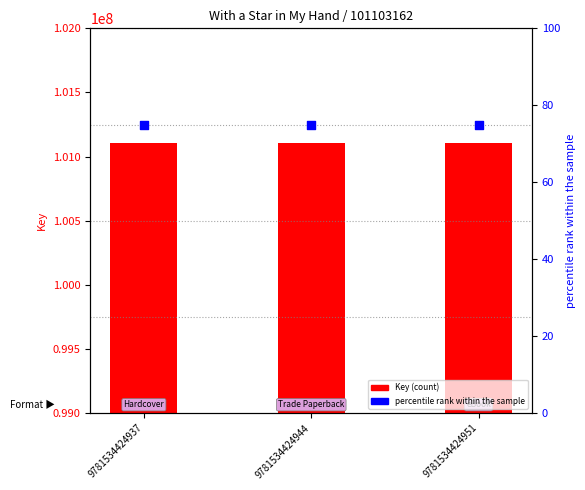

At how many categories does at least one series exceed 58699337?

3